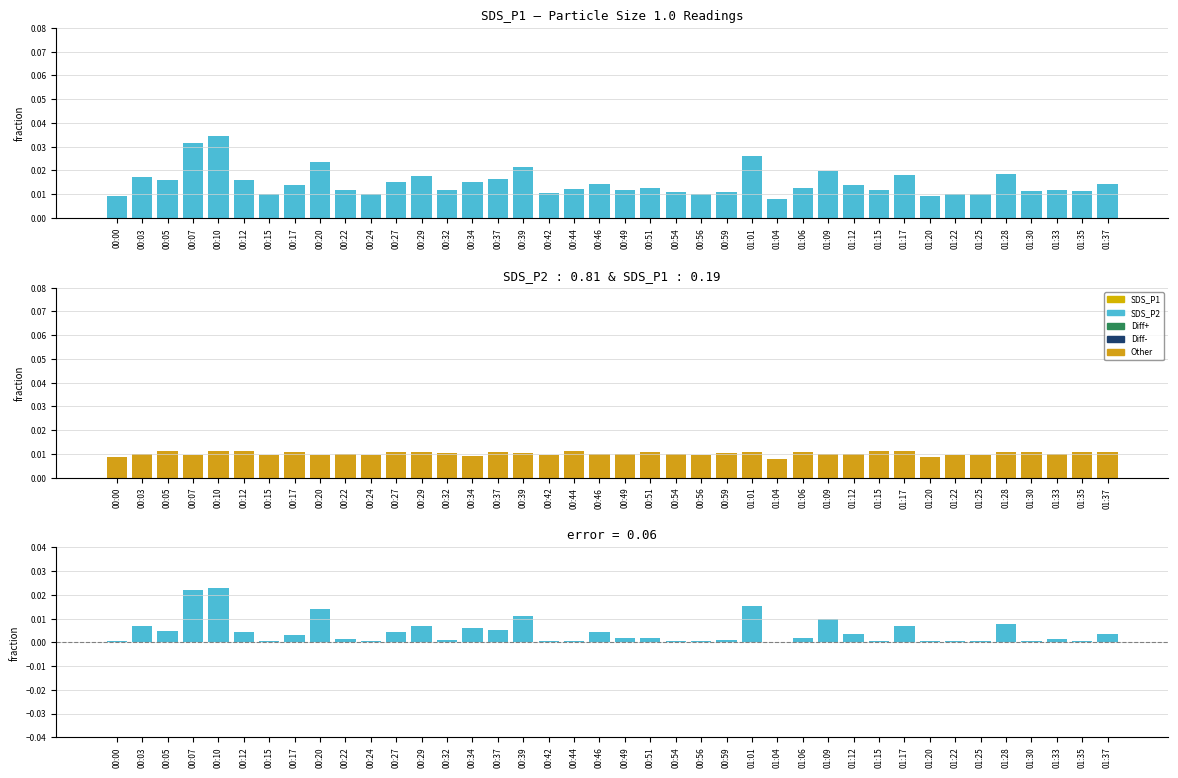

How many series are shown in this chart?

3